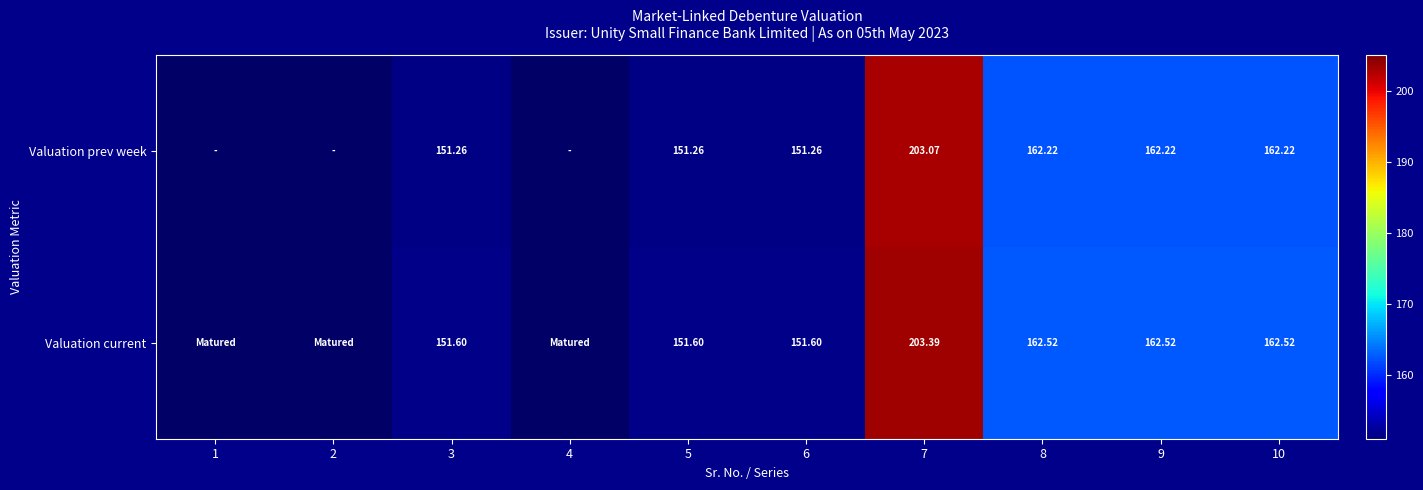

Between 6 and 10, which series saw the biggest shift?

Valuation prev week